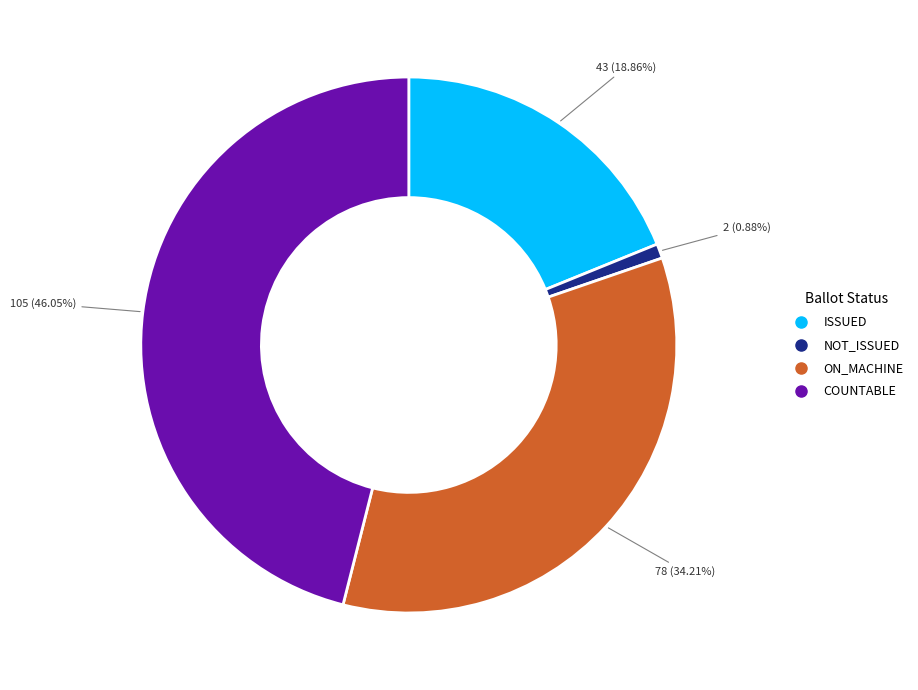

To the nearest percent, what is the difference between the largest and smallest slice percentages?

45%